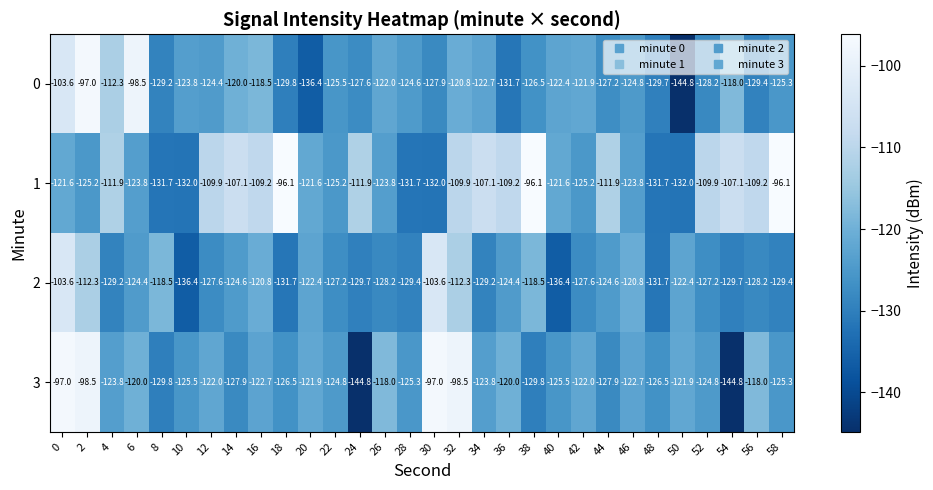

What is the greatest value displayed?

-96.1